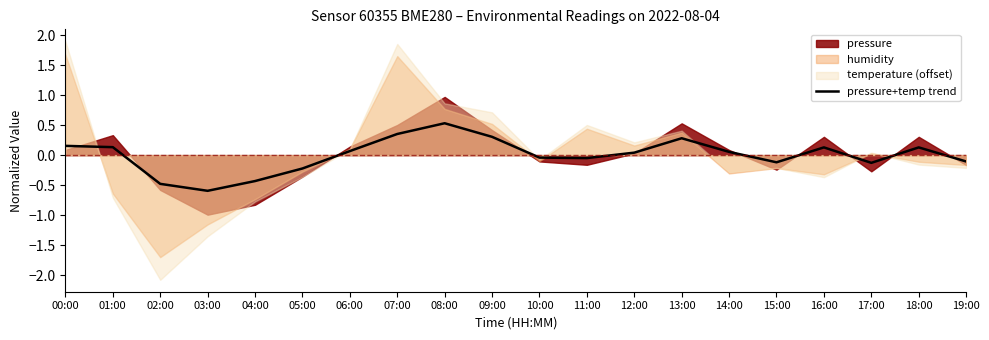

What is the minimum value for pressure+temp trend?

-0.6